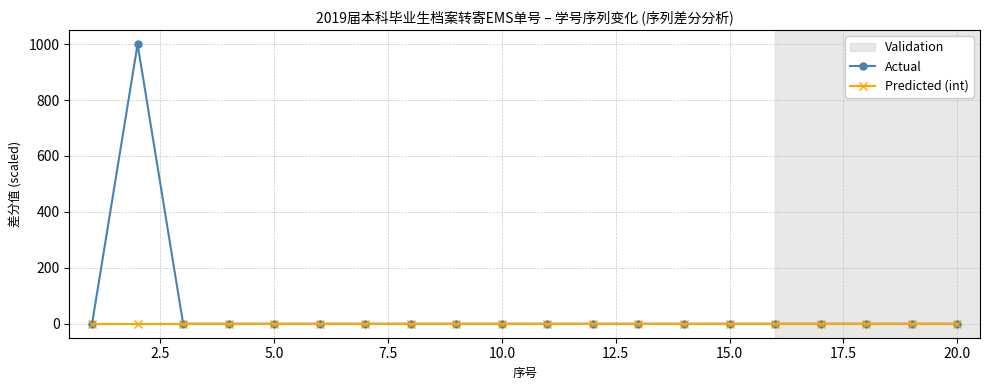

Which series has the largest range (max minus min)?

Actual